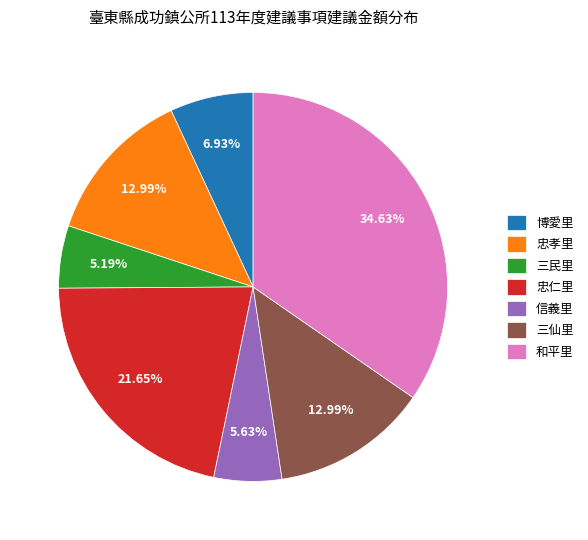

The 三仙里 slice represents 13% of the pie. True or false?

True